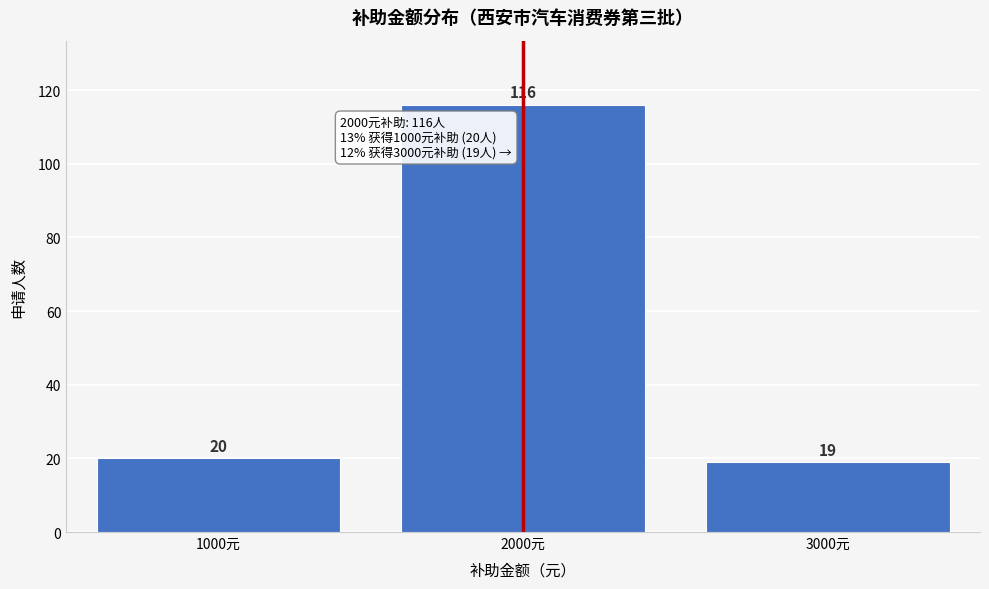

Reading left to right, list all the values displayed in this chart.

1000元=20	2000元=116	3000元=19